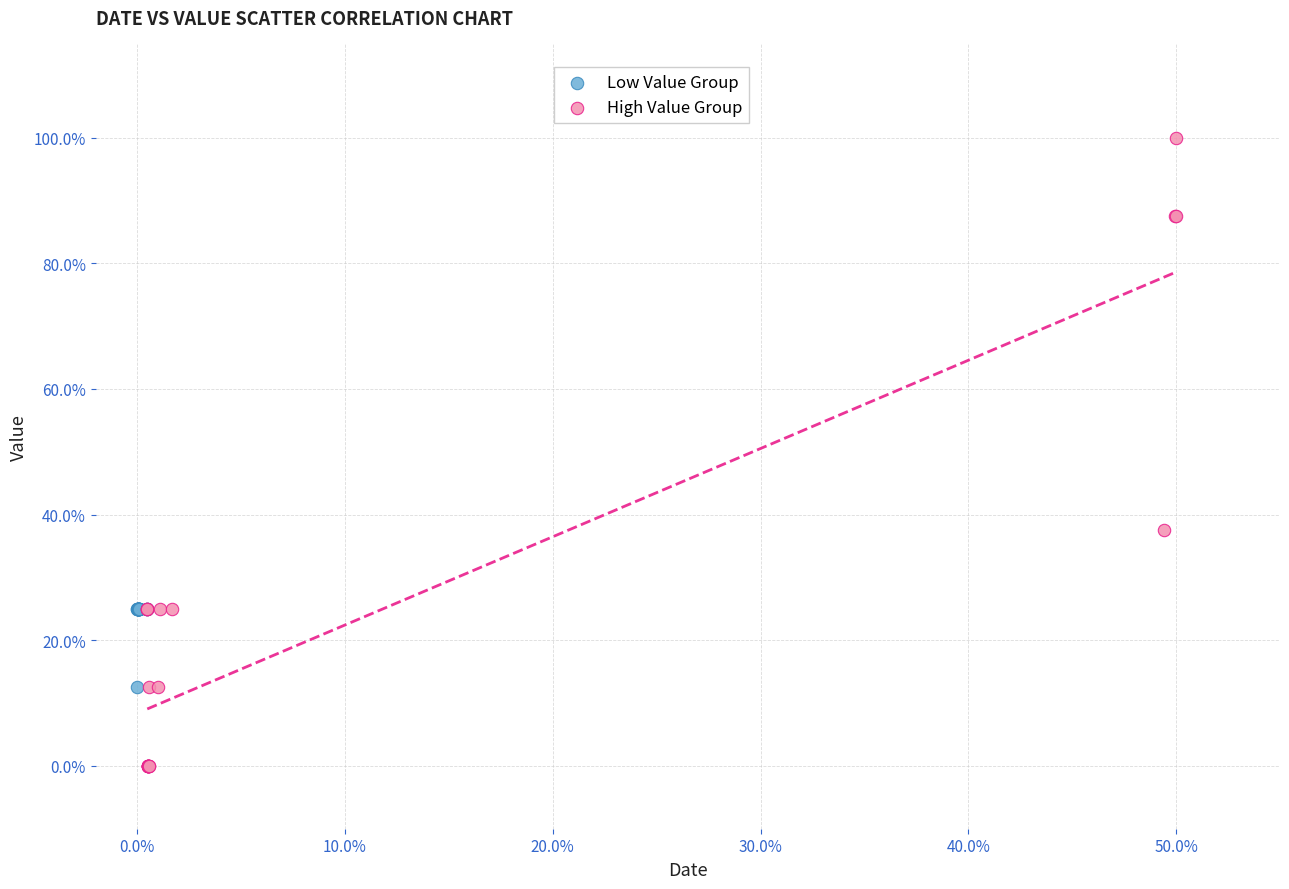

What are all the series names shown in the legend?

Low Value Group, High Value Group